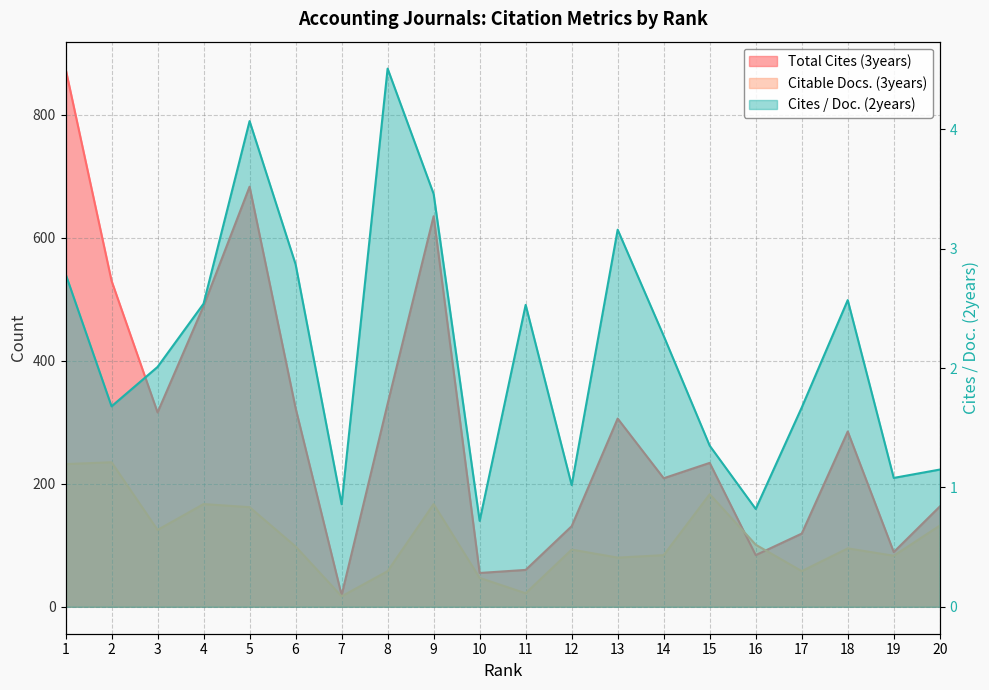

Does the chart display data point markers on the line(s)?

No